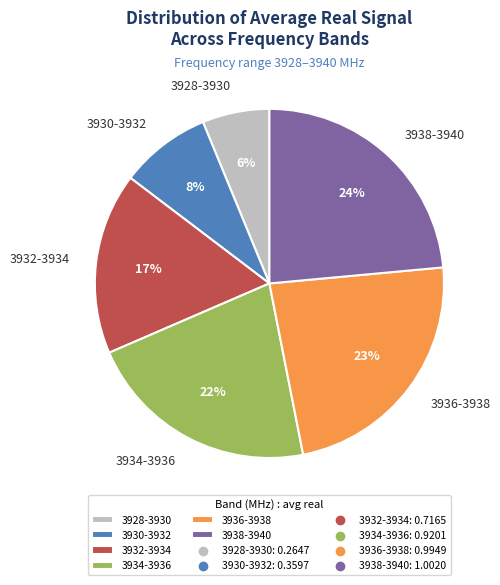

Which has a higher value, 3934-3936 or 3938-3940?

3938-3940